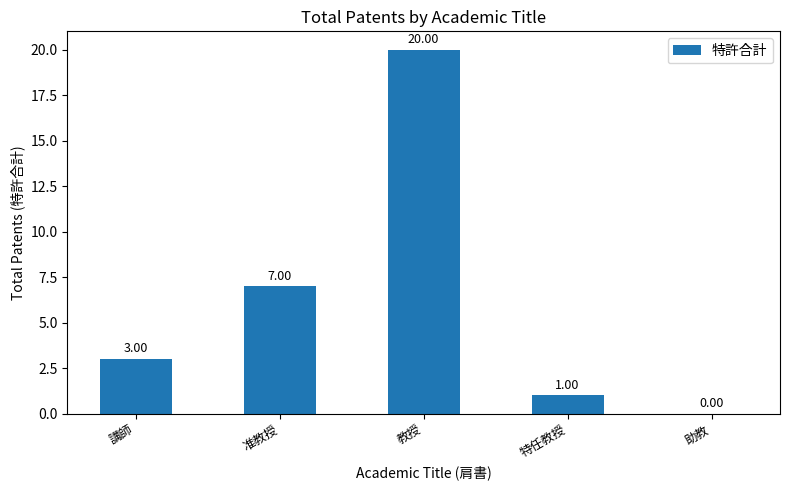

Reading right to left, what are all the values shown in this chart?

助教=0	特任教授=1	教授=20	准教授=7	講師=3